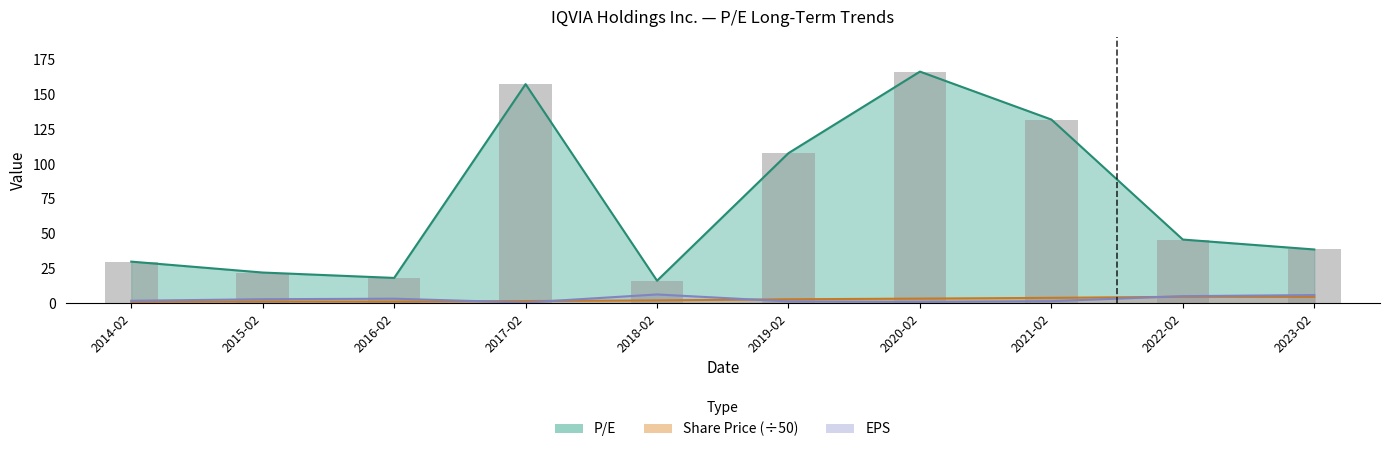

At how many categories does at least one series exceed 0?

10